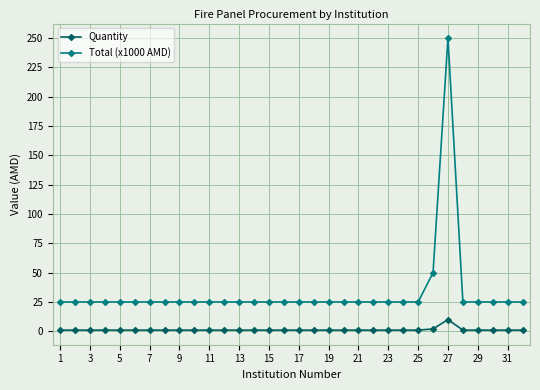

How many lines are shown in the chart?

2